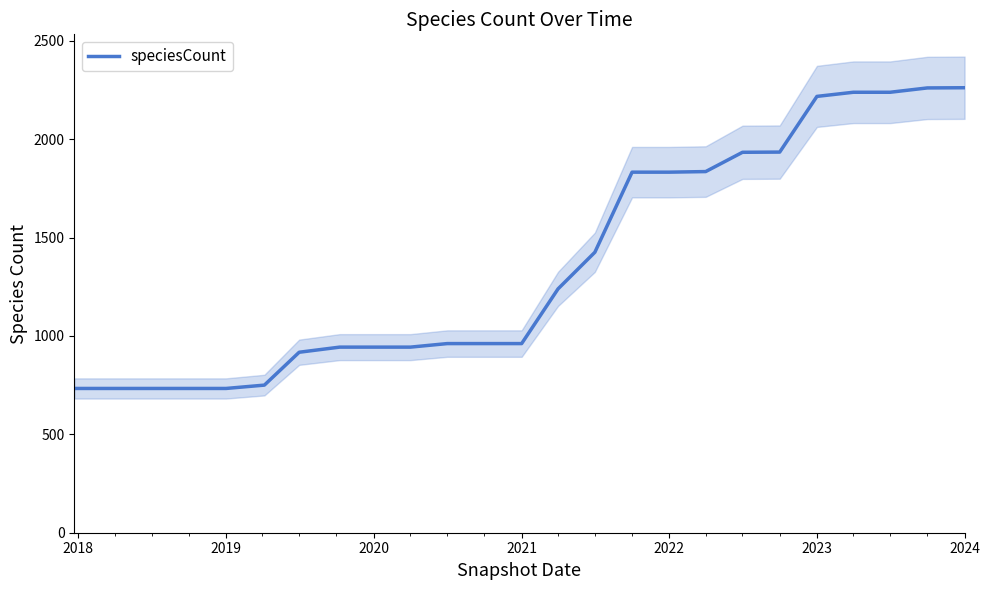

What is the maximum value for speciesCount?

2261